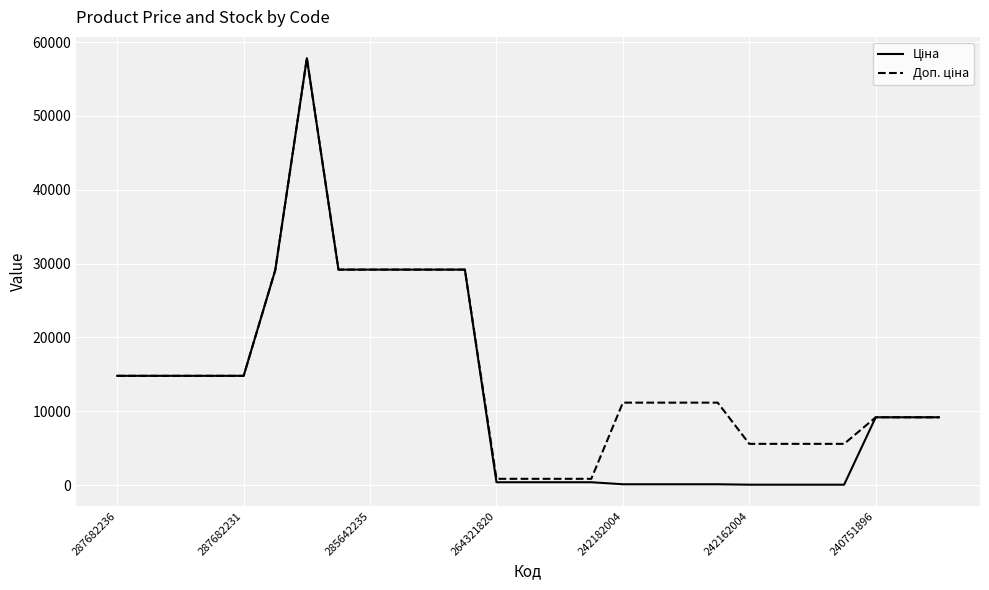

What is the maximum value shown in the chart?

57826.2